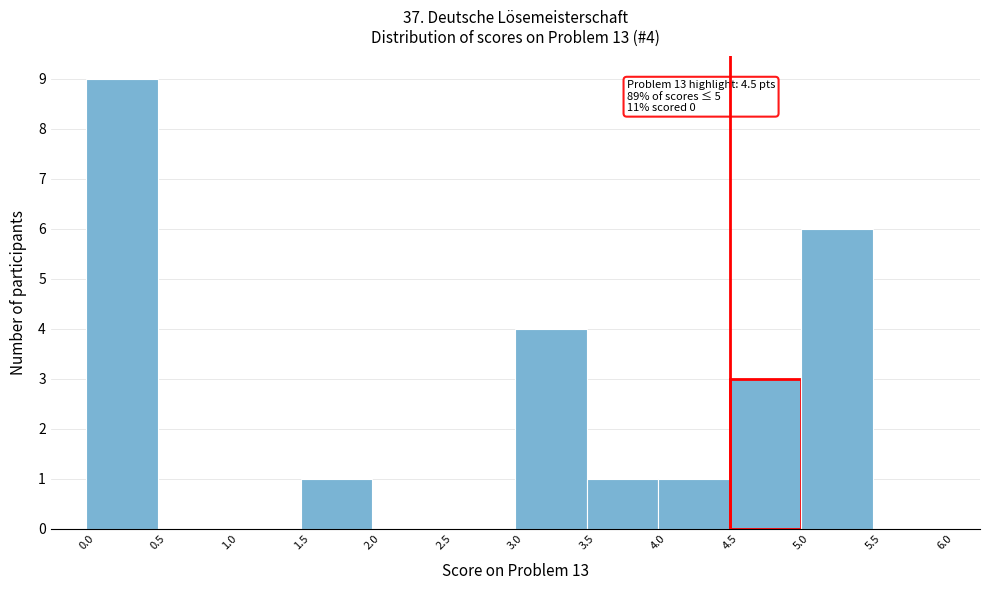

Which range on the x-axis has the tallest bar?

0.0 to 0.5